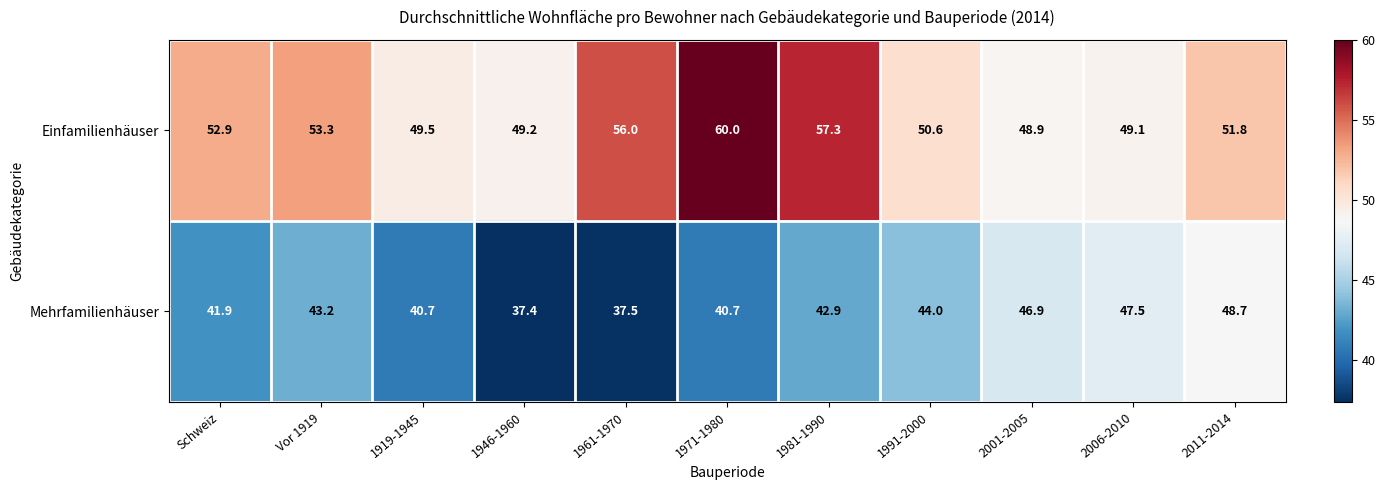

What is the difference between the Einfamilienhäuser values at 1991-2000 and Schweiz?

2.3